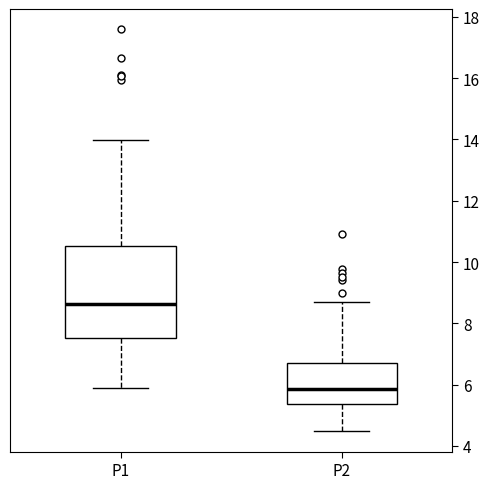

Reading left to right, read every box against the y-axis: the position of its median line, the range the box covers, and the ends of its whiskers. The values are not printed on the chart, so give them approximately, as read against the axis.

P1: median 8.6, box 7.6 to 10.6, whiskers 6.0 to 14.0
P2: median 5.8, box 5.4 to 6.8, whiskers 4.4 to 8.6